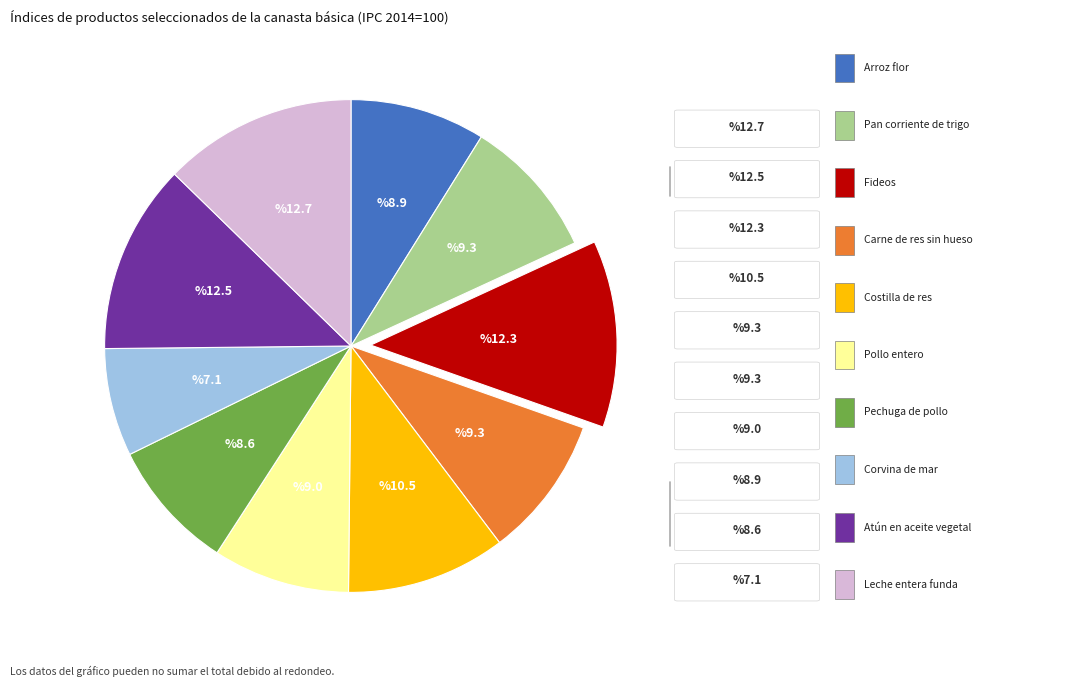

Is there a majority slice in this chart?

No